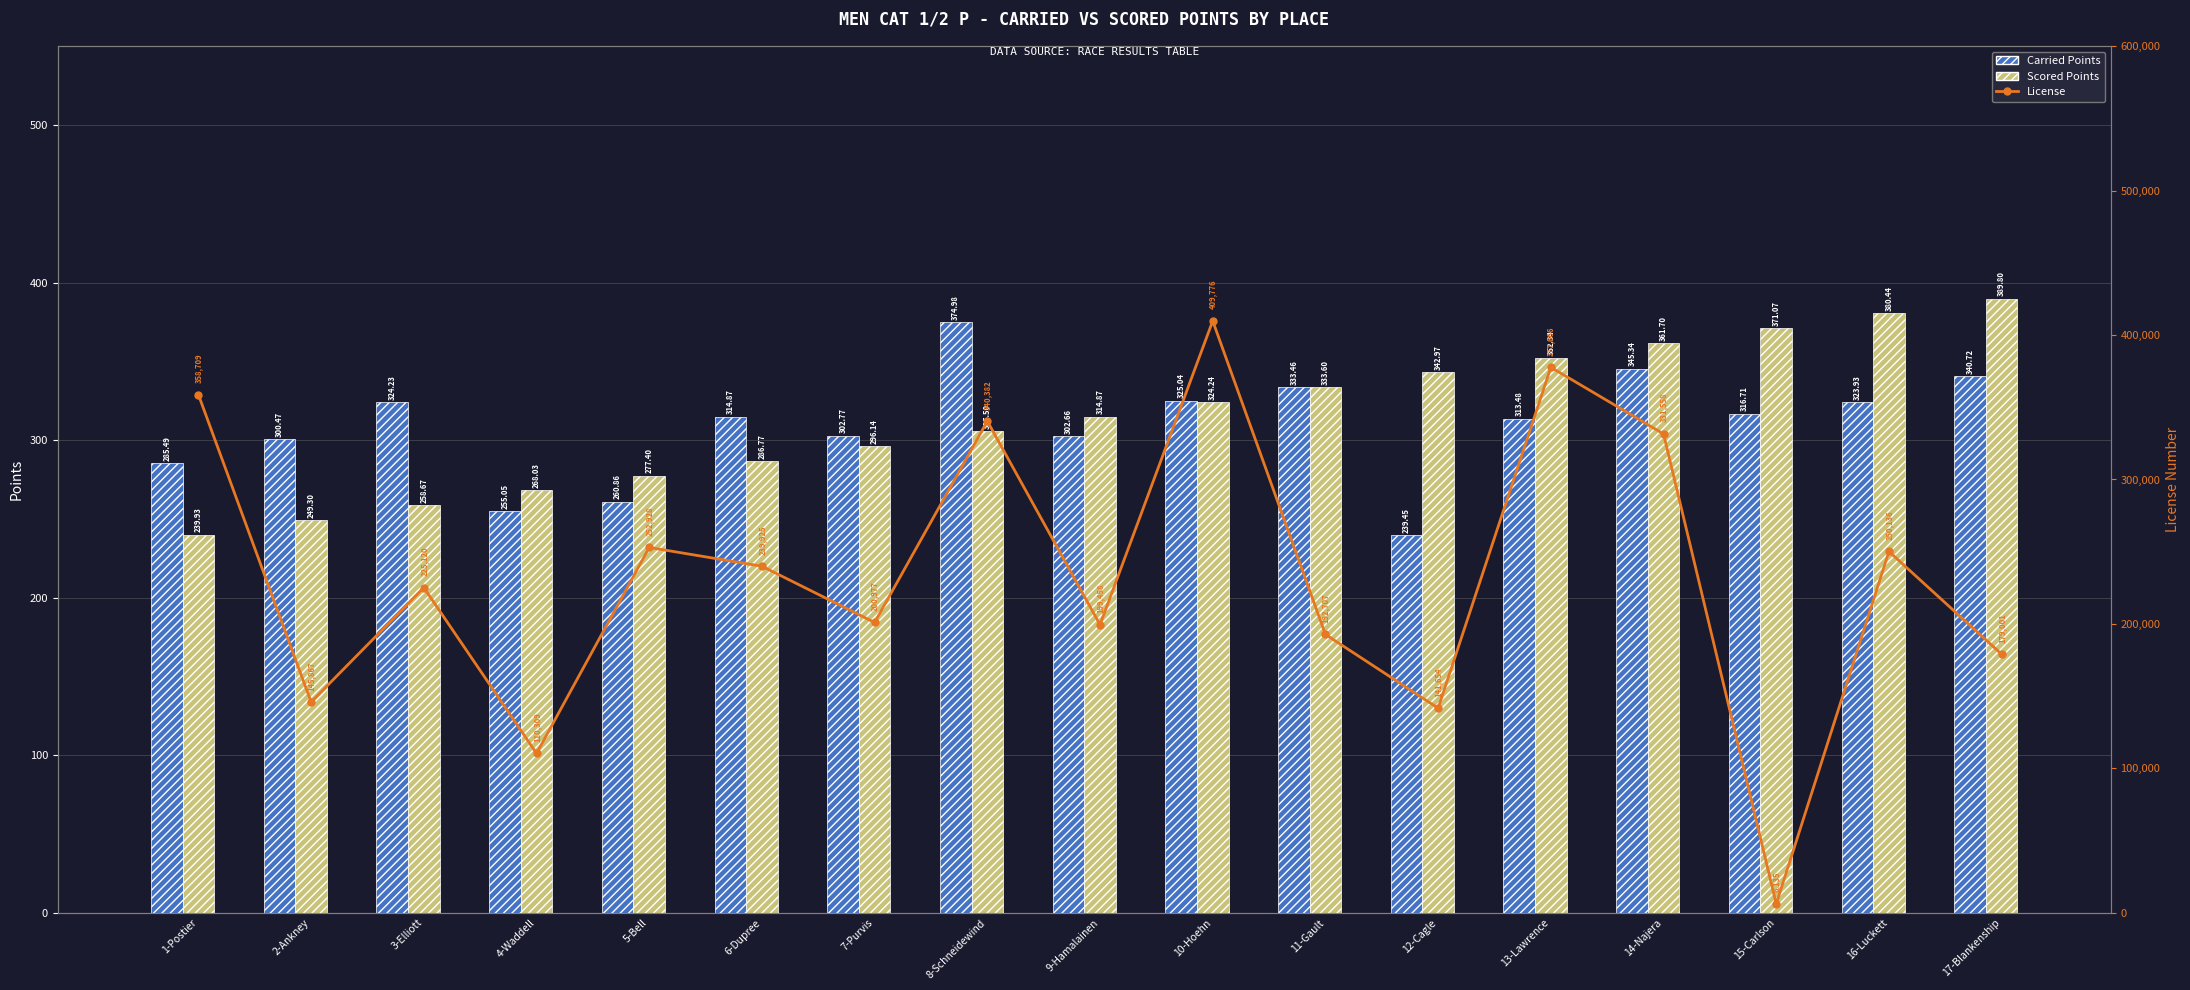

The Scored Points series shows 277.4 at 5-Bell. True or false?

True